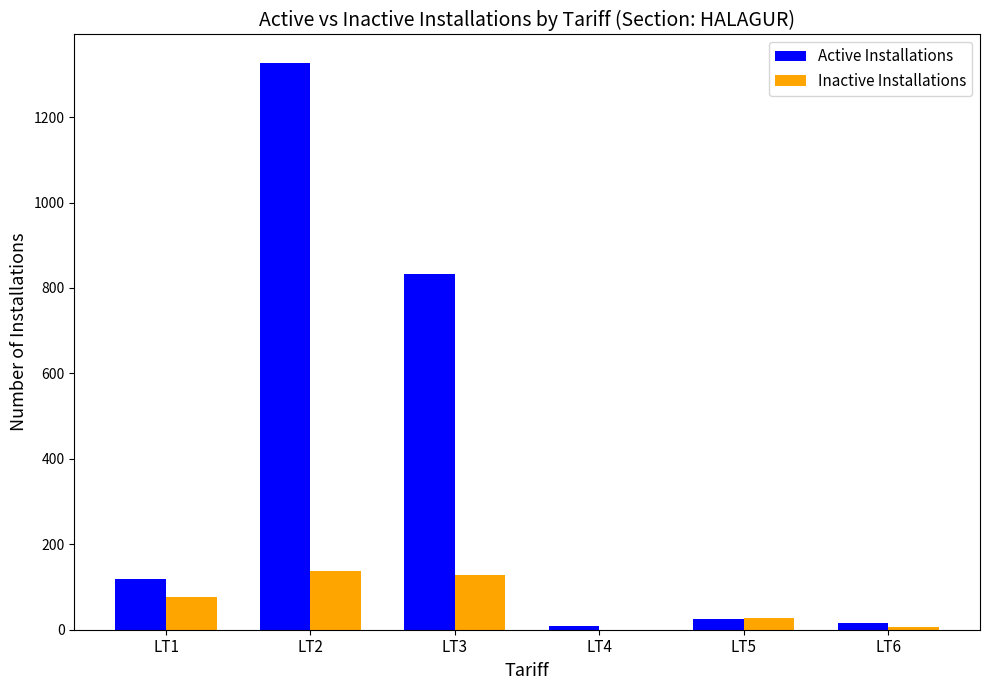

What are all the series names shown in the legend?

Active Installations, Inactive Installations